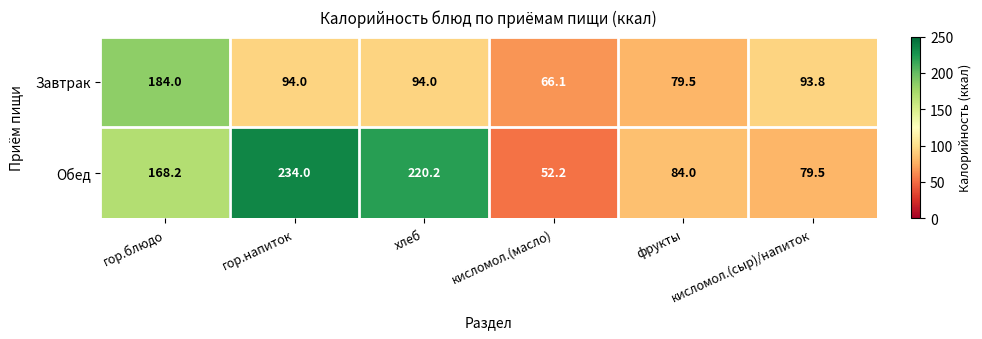

At which category does the chart reach its minimum across all series?

кисломол.(масло)